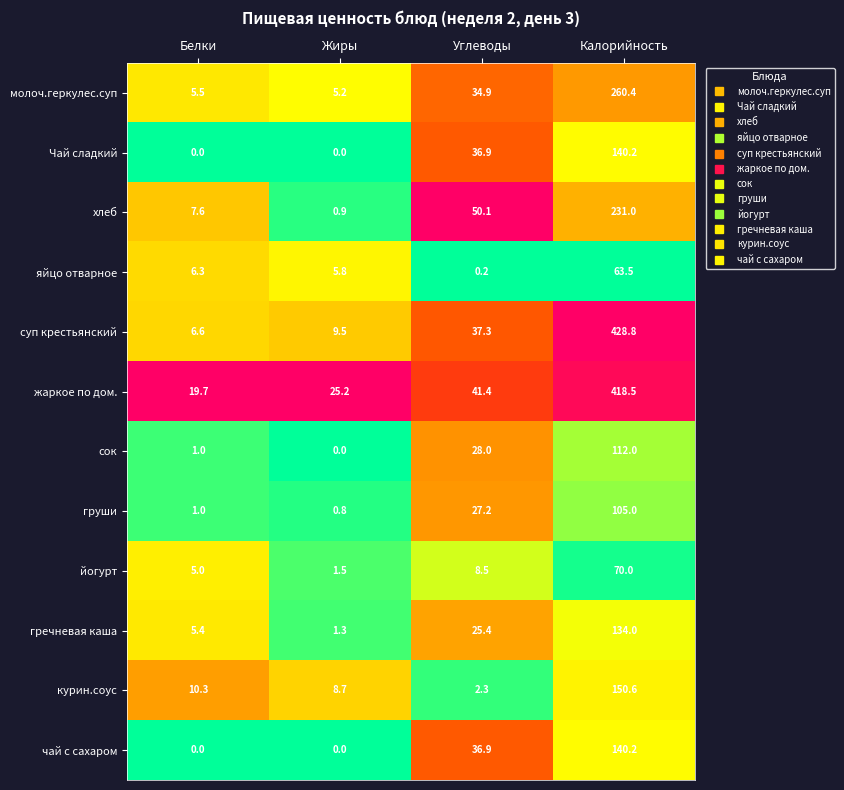

What is the greatest value displayed?

428.8